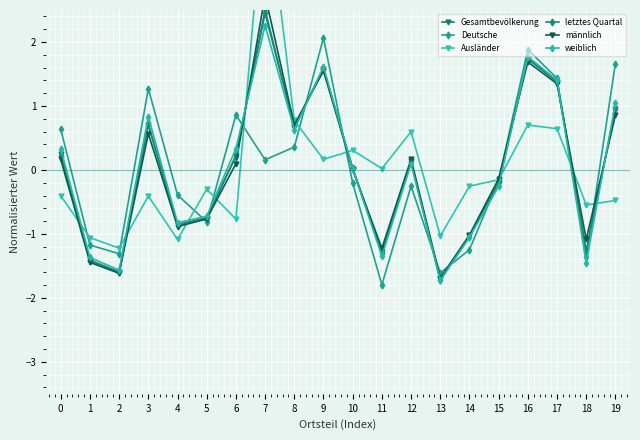

Reading right to left, list all the values displayed in this chart.

Gesamtbevölkerung: 1.0	-1.3	1.4	1.7	-0.2	-1.0	-1.7	0.1	-1.3	0.0	1.6	0.7	2.5	0.2	-0.7	-0.9	0.7	-1.6	-1.4	0.2
Deutsche: 1.7	-1.4	1.4	1.9	-0.2	-1.2	-1.6	-0.3	-1.8	-0.2	2.1	0.4	0.2	0.9	-0.8	-0.4	1.3	-1.3	-1.2	0.6
Ausländer: -0.5	-0.5	0.6	0.7	-0.2	-0.3	-1.0	0.6	0.0	0.3	0.2	0.8	4.5	-0.8	-0.3	-1.1	-0.4	-1.2	-1.1	-0.4
letztes Quartal: 1.0	-1.3	1.4	1.8	-0.2	-1.0	-1.7	0.1	-1.3	0.0	1.6	0.7	2.4	0.2	-0.8	-0.9	0.7	-1.6	-1.4	0.2
männlich: 0.9	-1.1	1.3	1.7	-0.1	-1.0	-1.7	0.2	-1.2	0.0	1.5	0.7	2.7	0.1	-0.8	-0.9	0.6	-1.6	-1.4	0.2
weiblich: 1.0	-1.5	1.4	1.8	-0.3	-1.1	-1.7	0.1	-1.3	0.0	1.6	0.6	2.3	0.3	-0.7	-0.8	0.8	-1.6	-1.4	0.3